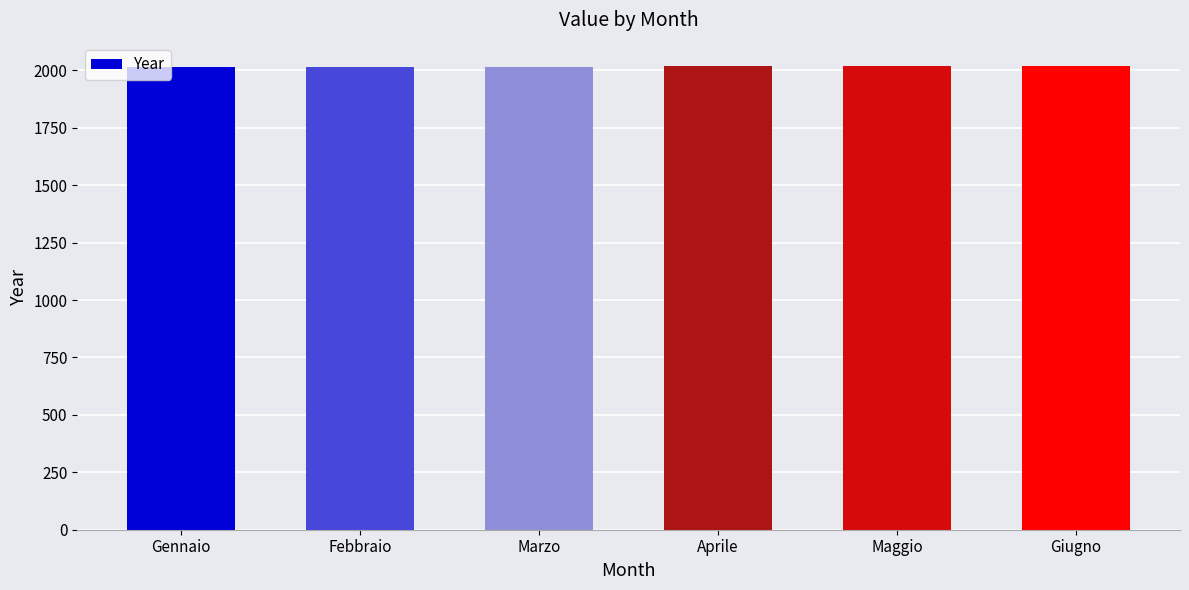

What is the greatest value displayed?

2020